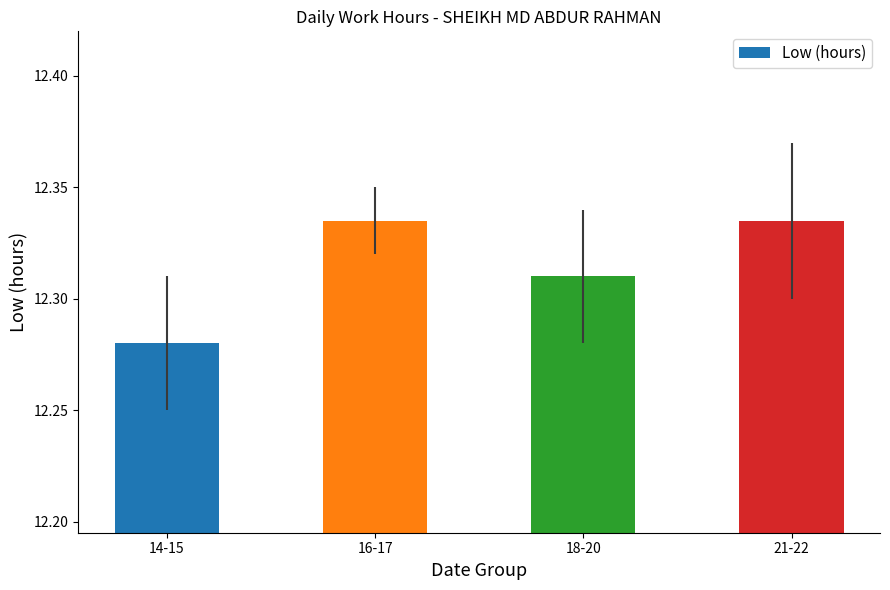

Which label corresponds to the smallest value in the chart?

14-15